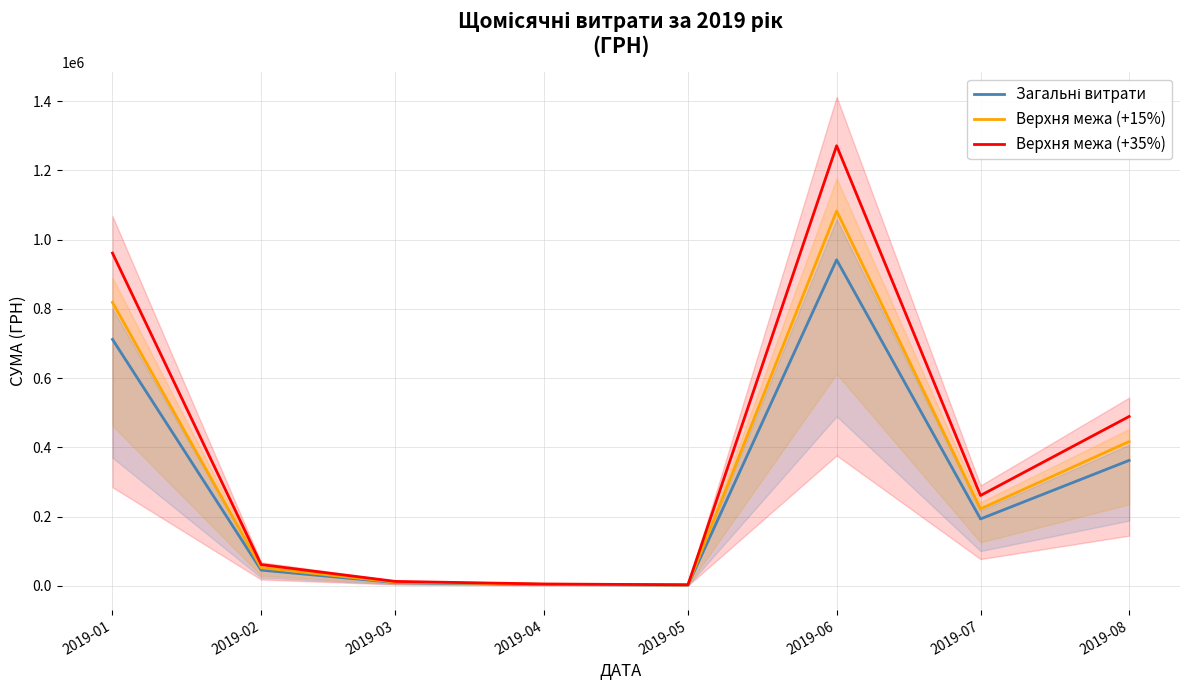

What is the value of the Загальні витрати point at the 5th from the left?

2342.0